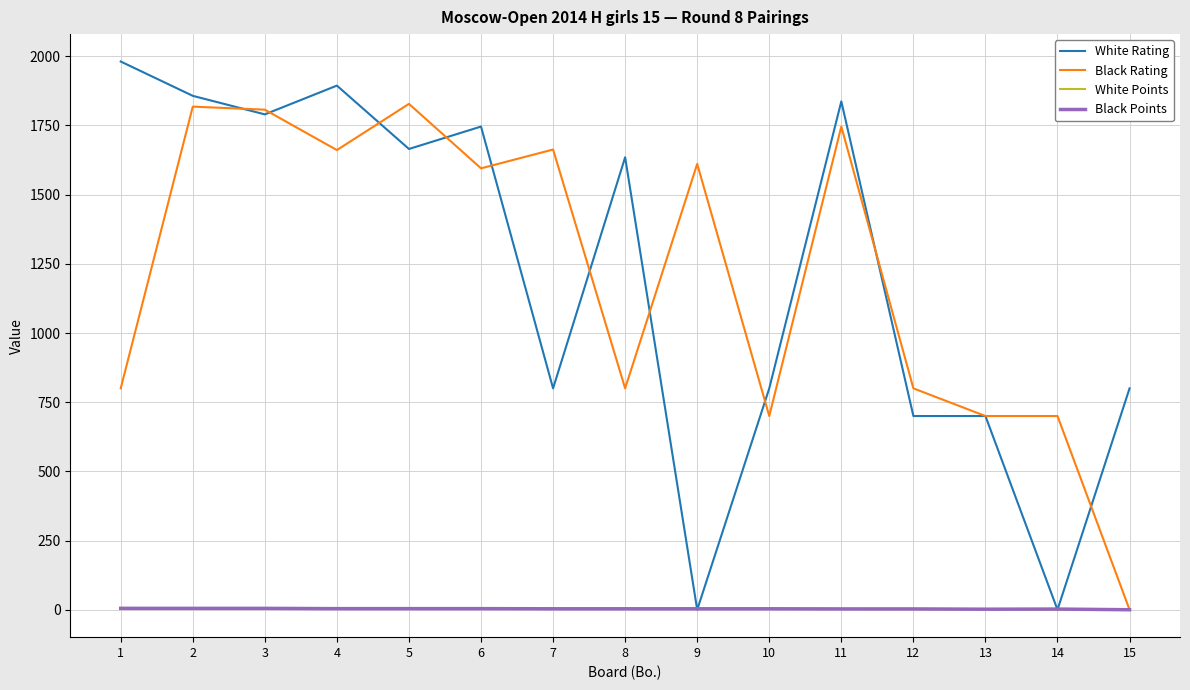

Is the value of Black Rating at 10 greater than the value of Black Points at 2?

Yes